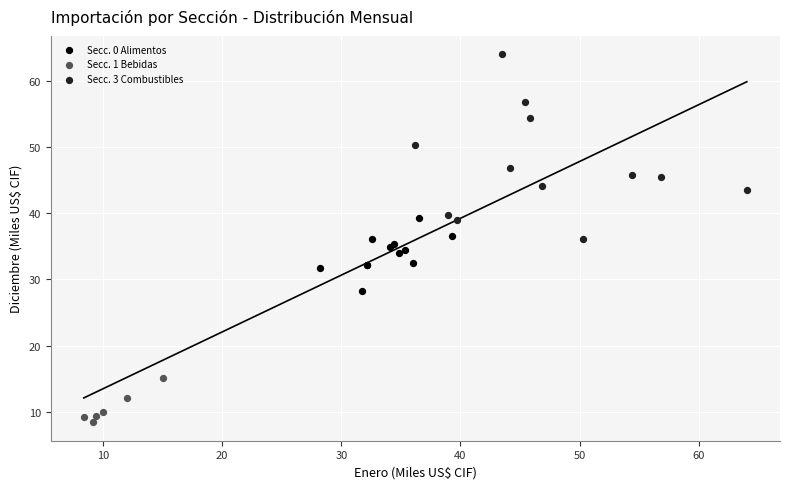

Which series has the widest spread of Y values?

Secc. 3 Combustibles